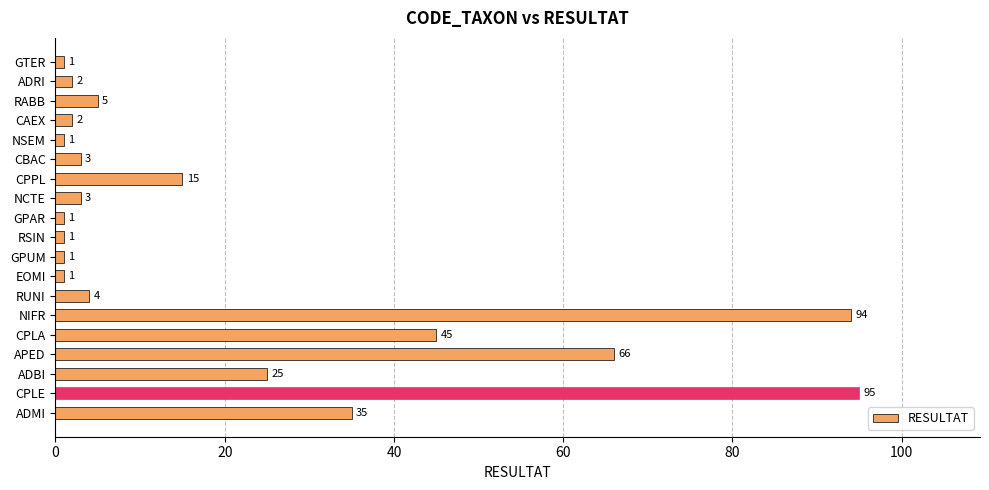

Which label corresponds to the largest value in the chart?

CPLE